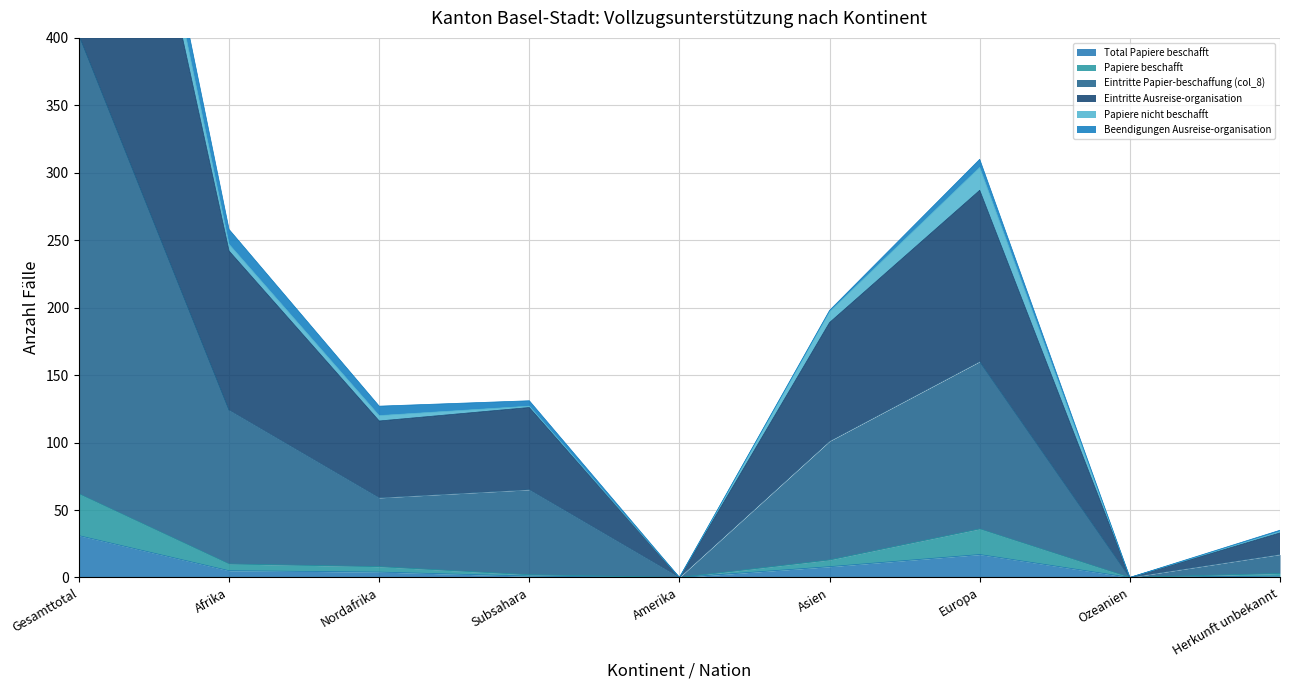

The Total Papiere beschafft series shows -17 at Ozeanien. True or false?

False